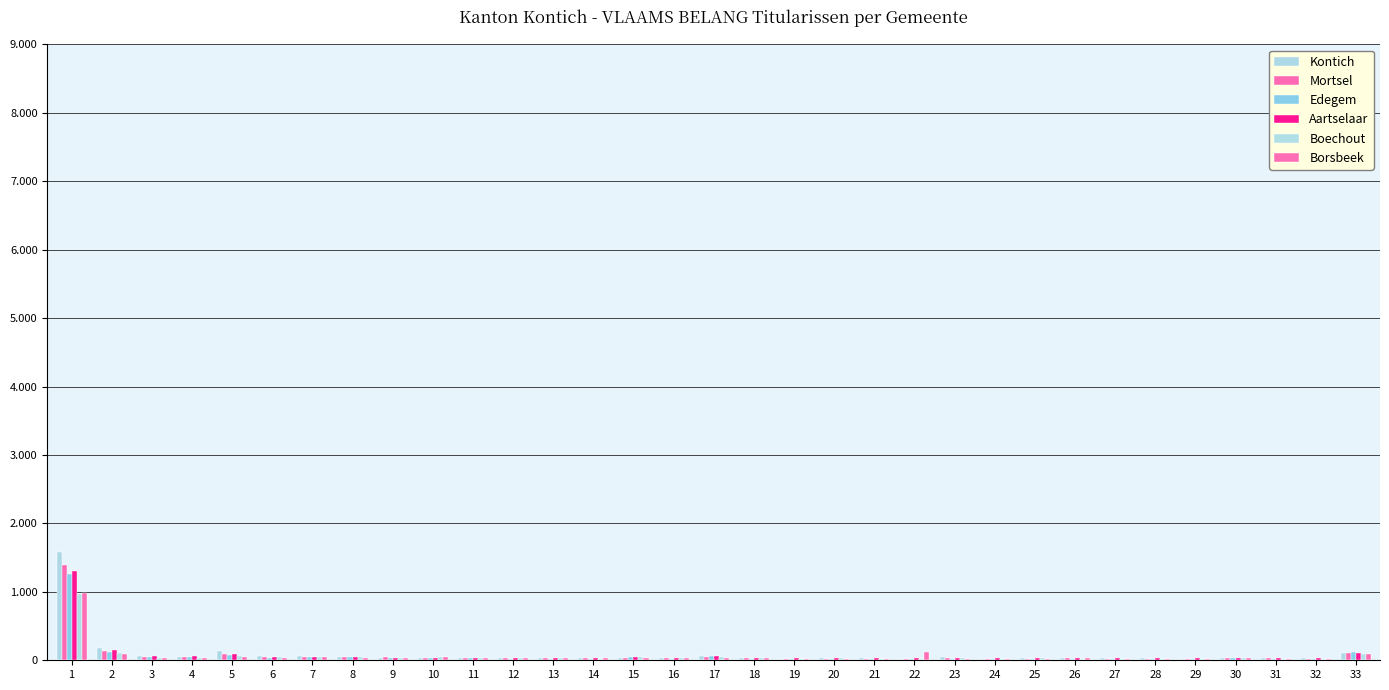

Is it true that Aartselaar equals 33 at 16?

True